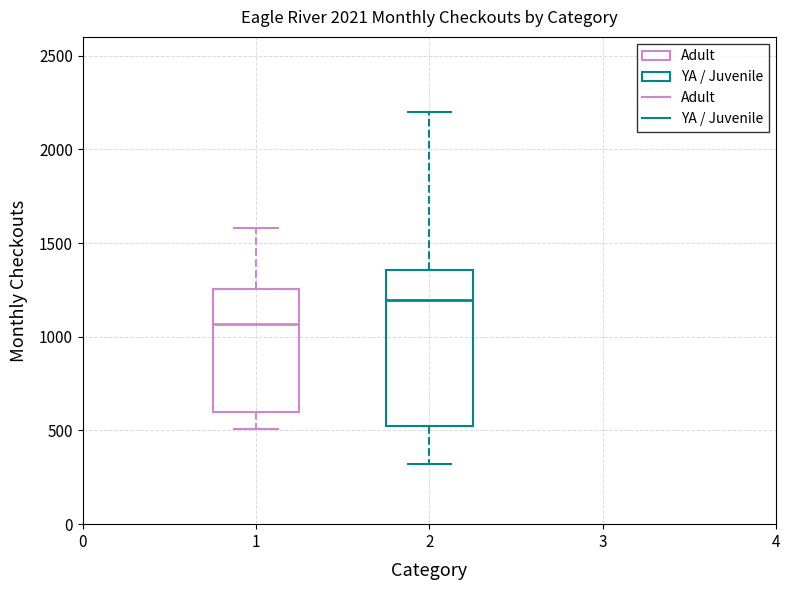

Where does the lower whisker of the box at x = 2 end on the y-axis? The values are not printed on the chart, so give them approximately, as read against the axis.

300